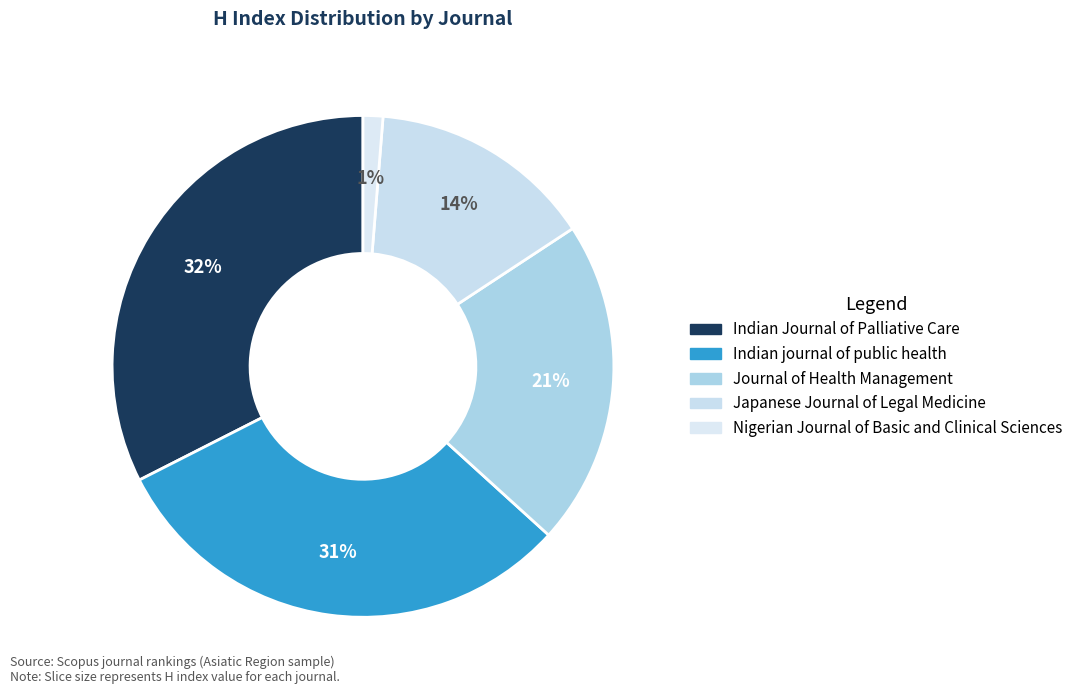

Count the number of slices in the pie.

5